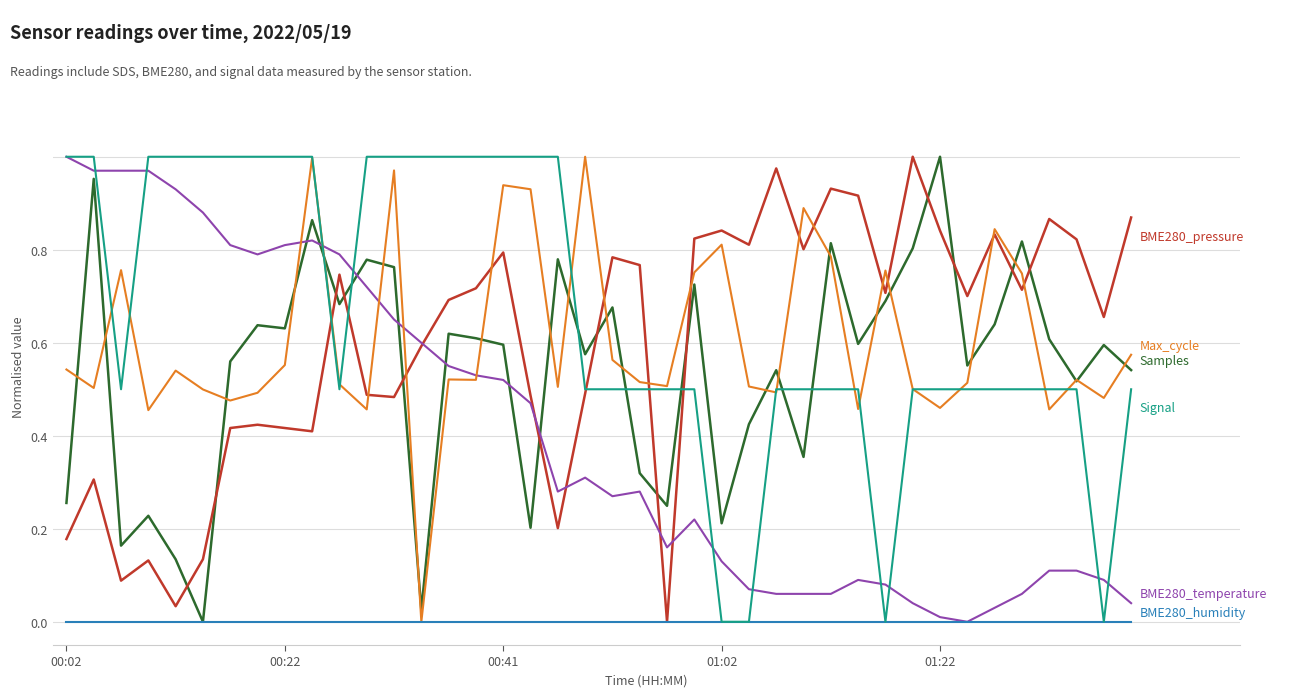

Does the chart have visible grid lines?

Yes